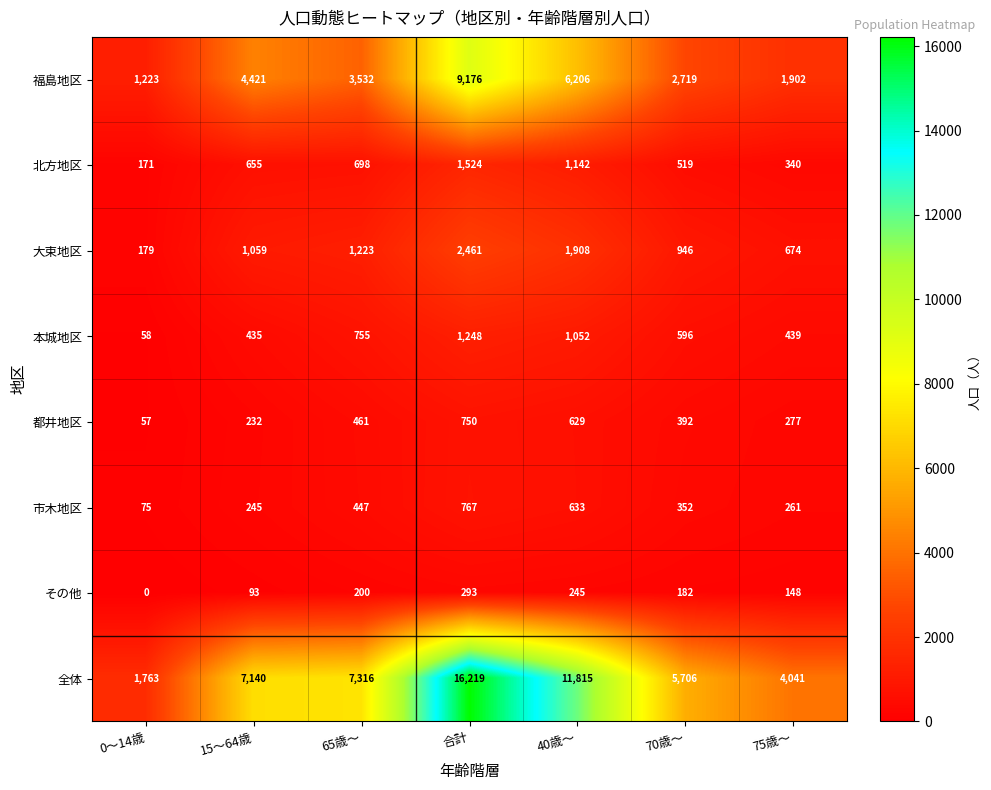

What is the highest value of the 北方地区 series?

1524